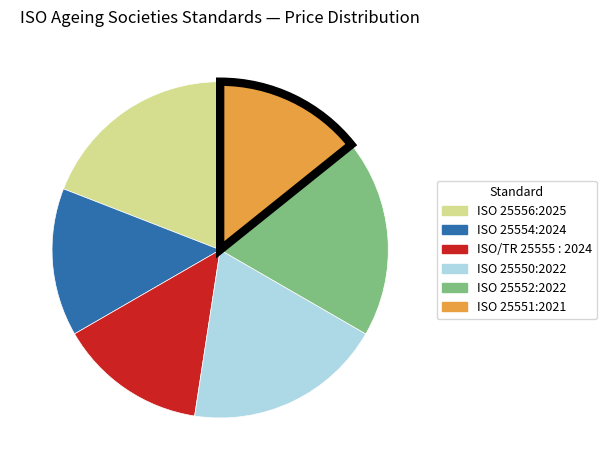

Is there a majority slice in this chart?

No